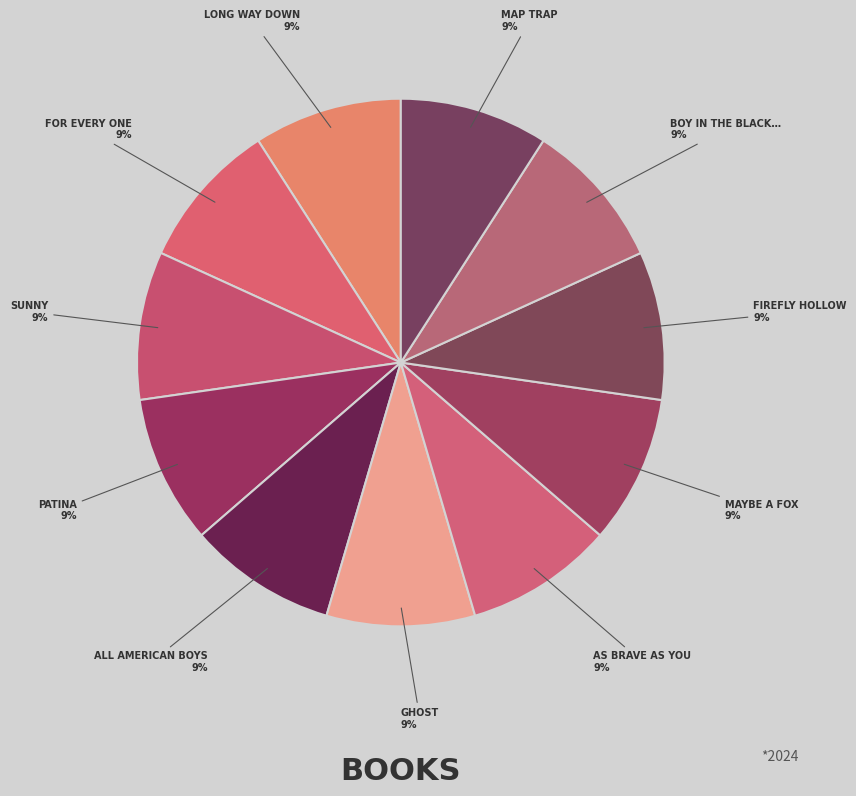

Which category has the biggest portion of the pie?

Maybe a Fox